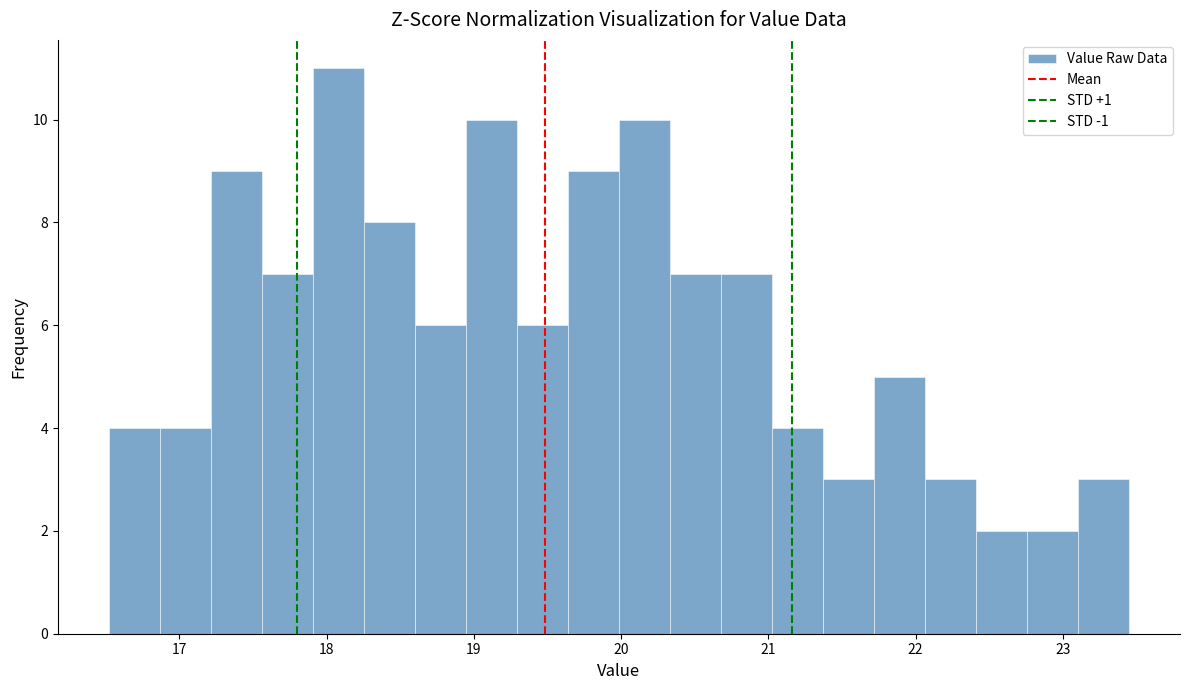

Around what value on the x-axis is the tallest bar? Give the approximate position of its centre, as read against the axis.

18.1